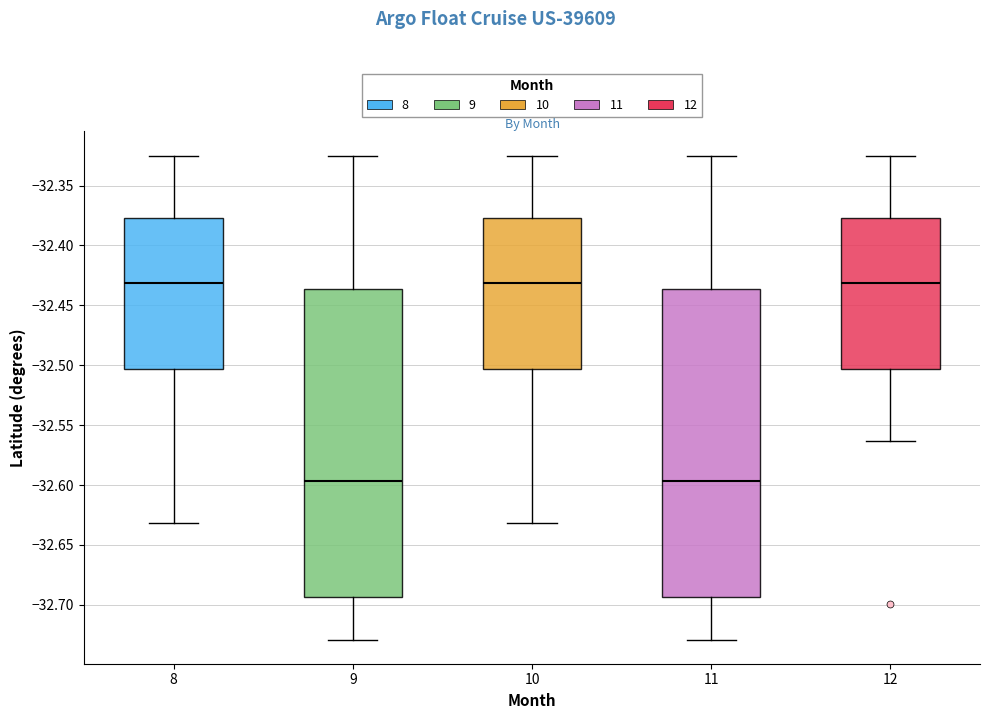

Reading left to right, transcribe this box plot: for each box, give where its median line is, the range the box spans, and where its two whiskers end, as read against the y-axis. The values are not printed on the chart, so give them approximately, as read against the axis.

8: median -32.430, box -32.505 to -32.375, whiskers -32.630 to -32.325
9: median -32.595, box -32.695 to -32.435, whiskers -32.730 to -32.325
10: median -32.430, box -32.505 to -32.375, whiskers -32.630 to -32.325
11: median -32.595, box -32.695 to -32.435, whiskers -32.730 to -32.325
12: median -32.430, box -32.505 to -32.375, whiskers -32.565 to -32.325